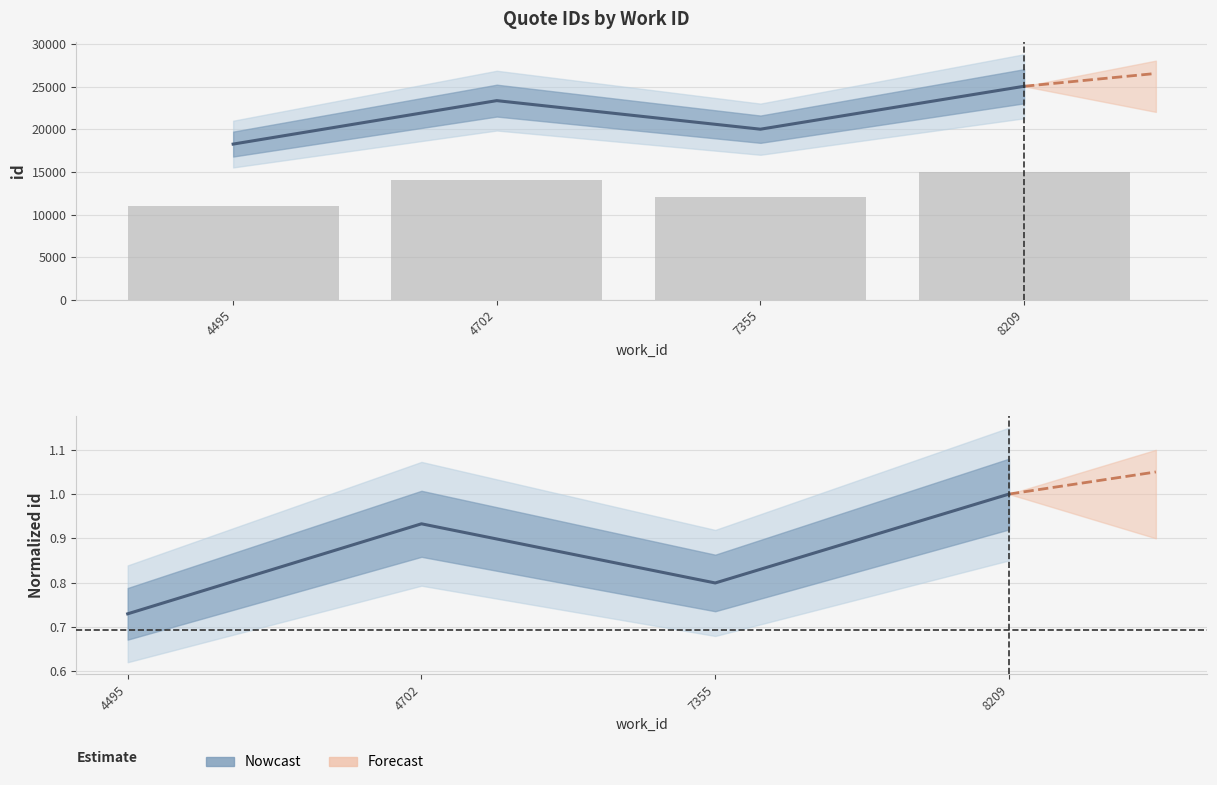

What is the minimum value shown in the chart?

0.7